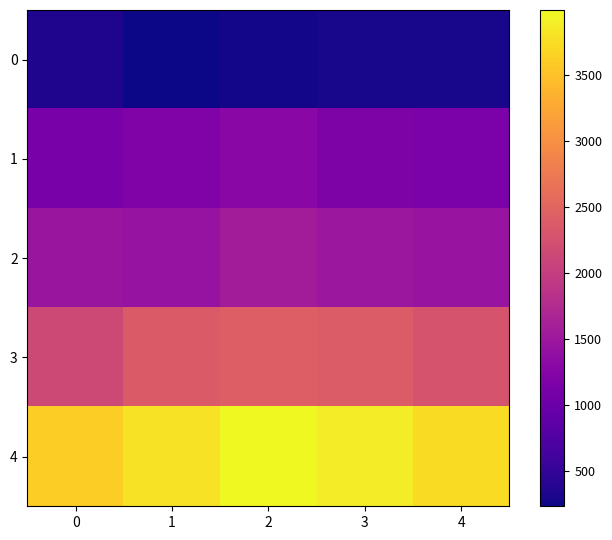

Which category has the lowest value across all series?

1